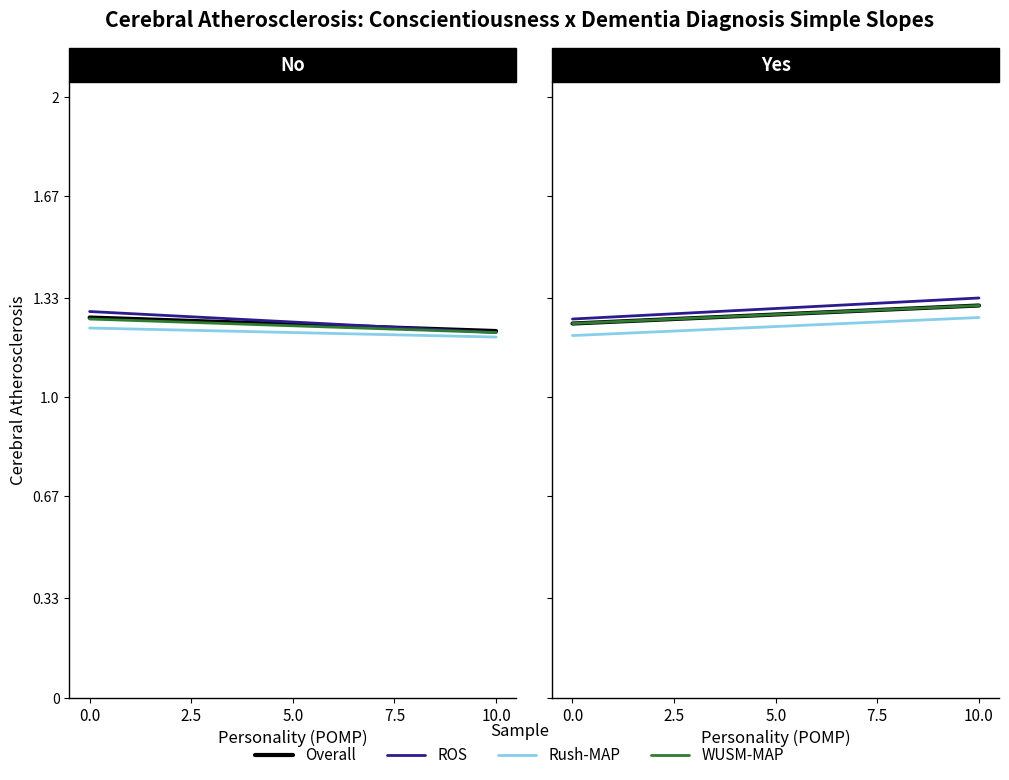

Is the value of ROS at 0.0 greater than the value of WUSM-MAP at 0.0?

Yes